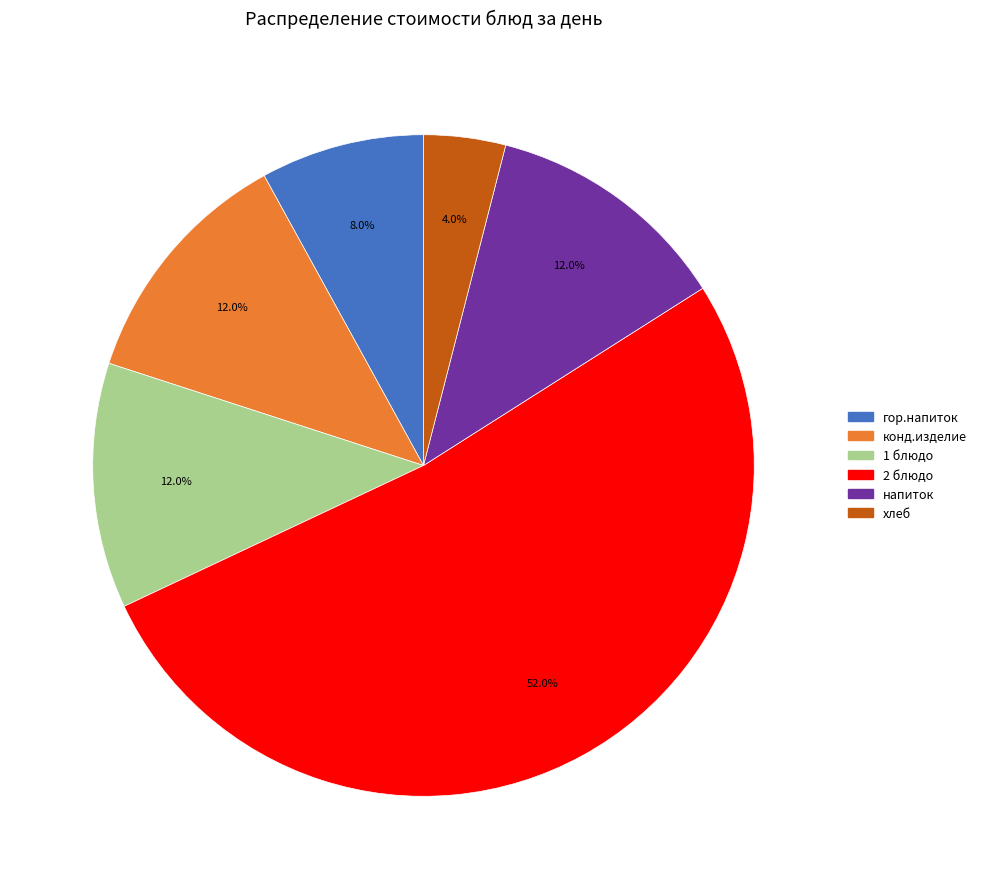

To the nearest percent, what portion does конд.изделие represent?

12%